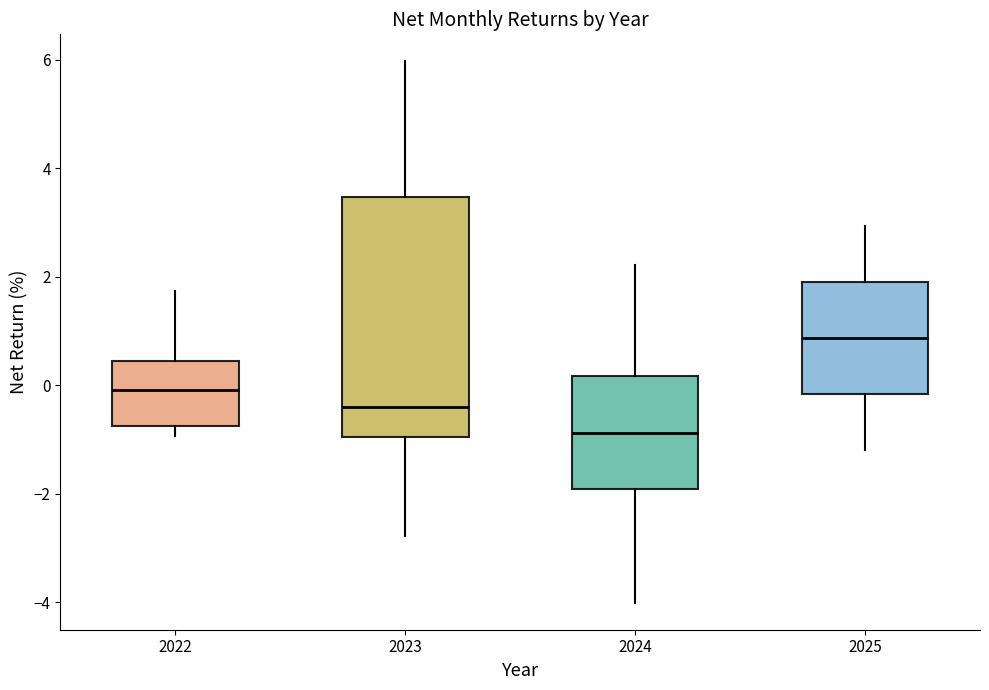

Which box is the tallest, from its lower edge to its upper edge?

2023